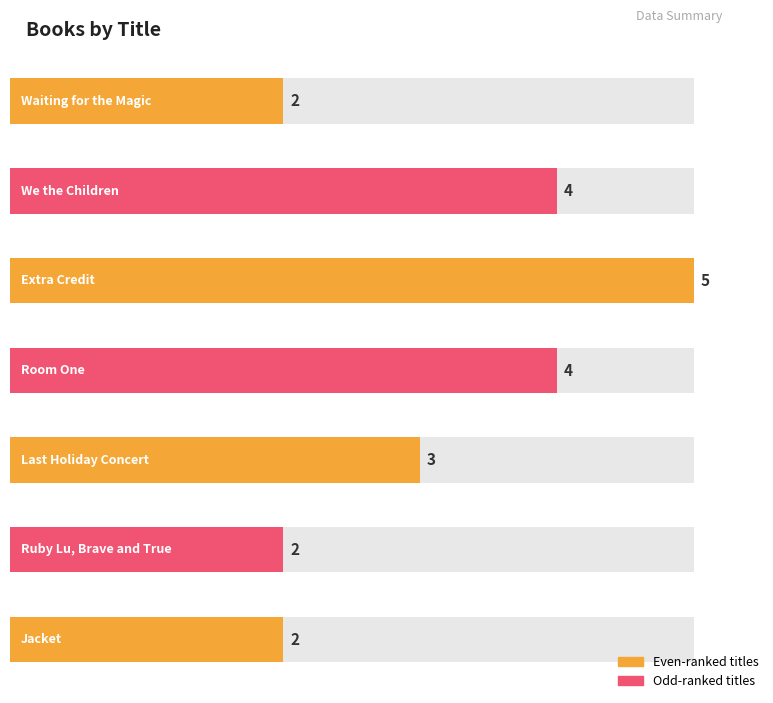

The value at Andrew Clements (Room One) is 4. True or false?

True